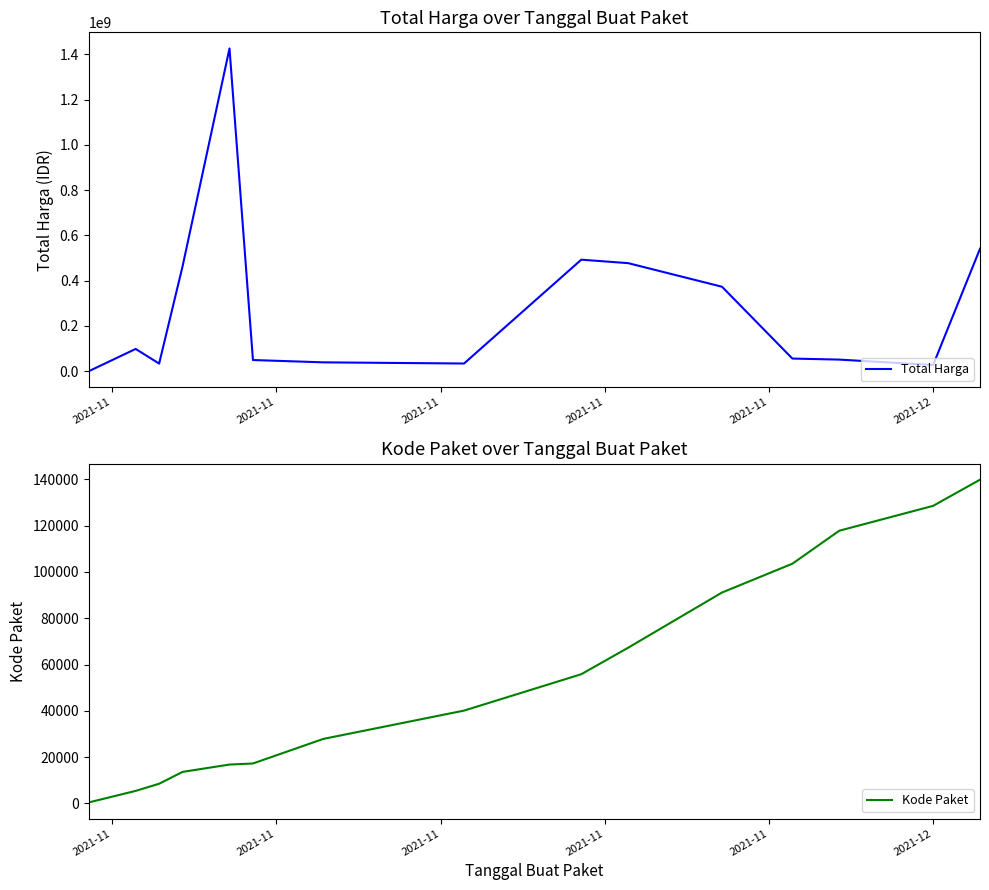

True or false: Total Harga and Kode Paket cross at least once.

False